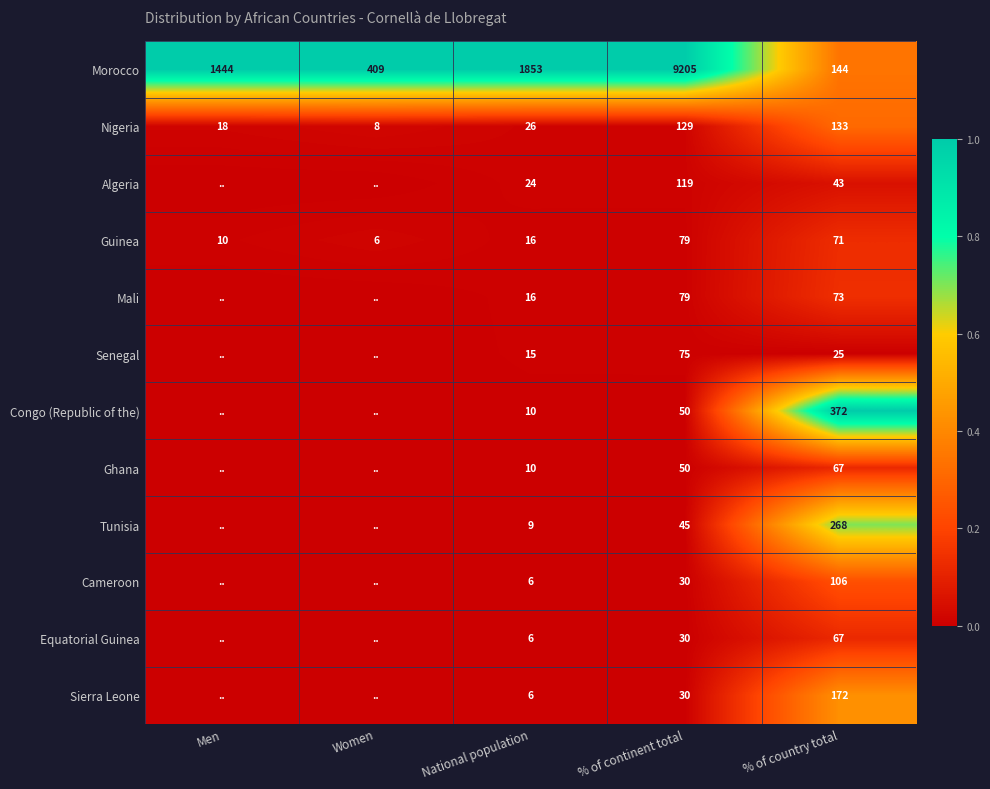

Which category has the lowest value in the Morocco series?

% of country total